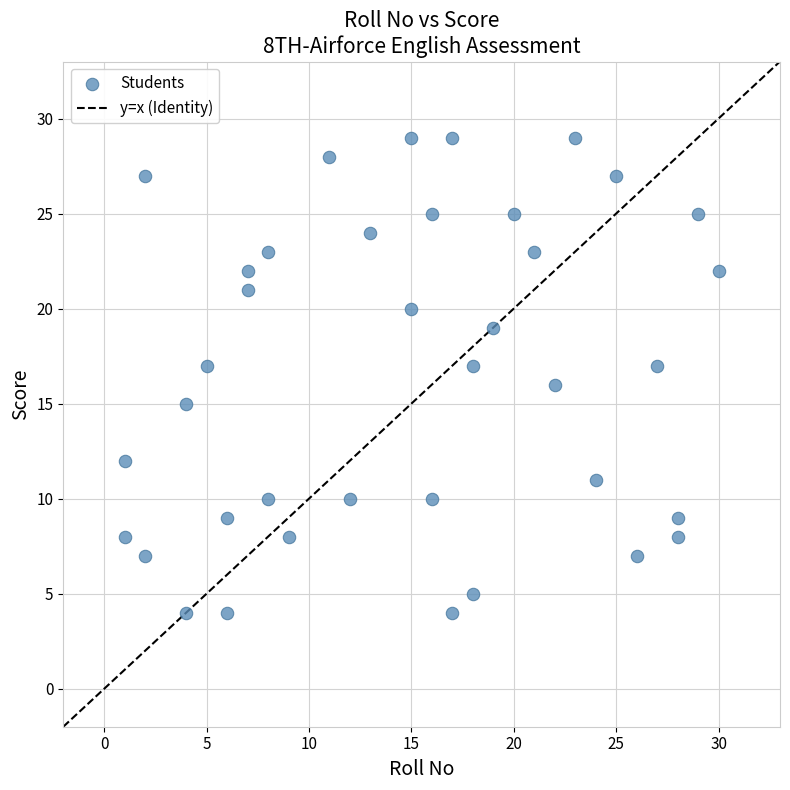

What is the range of X values (max minus min)?

29